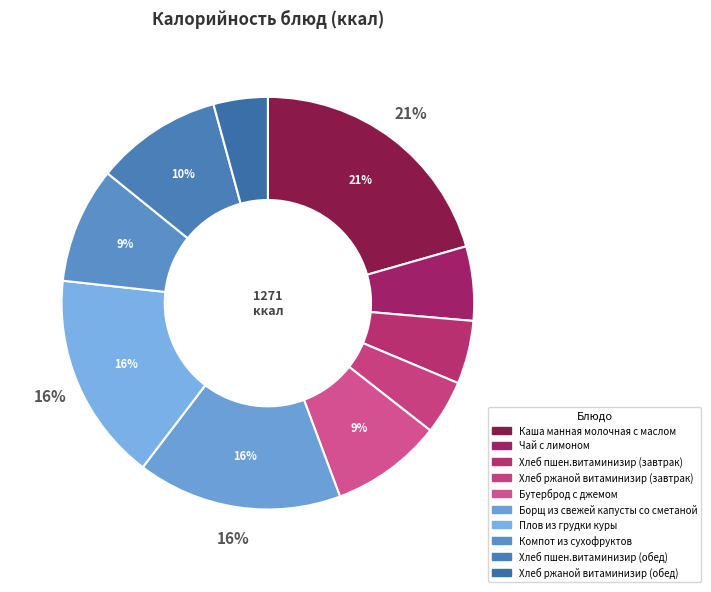

Count the number of slices in the pie.

10